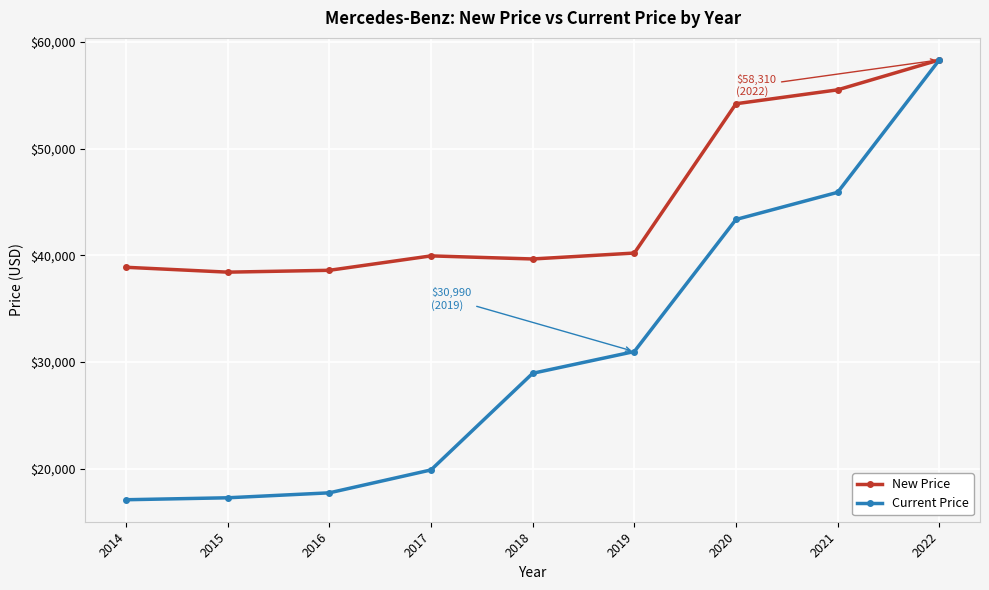

List the series in order of their overall mean, lowest first.

Current Price, New Price